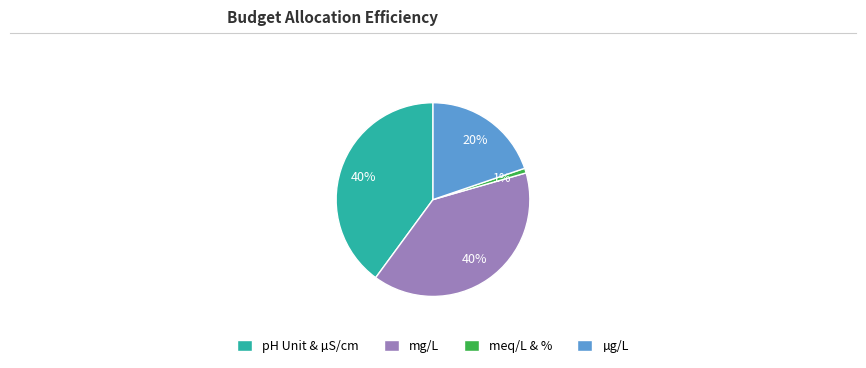

To the nearest percent, what is the difference between the largest and smallest slice percentages?

39%